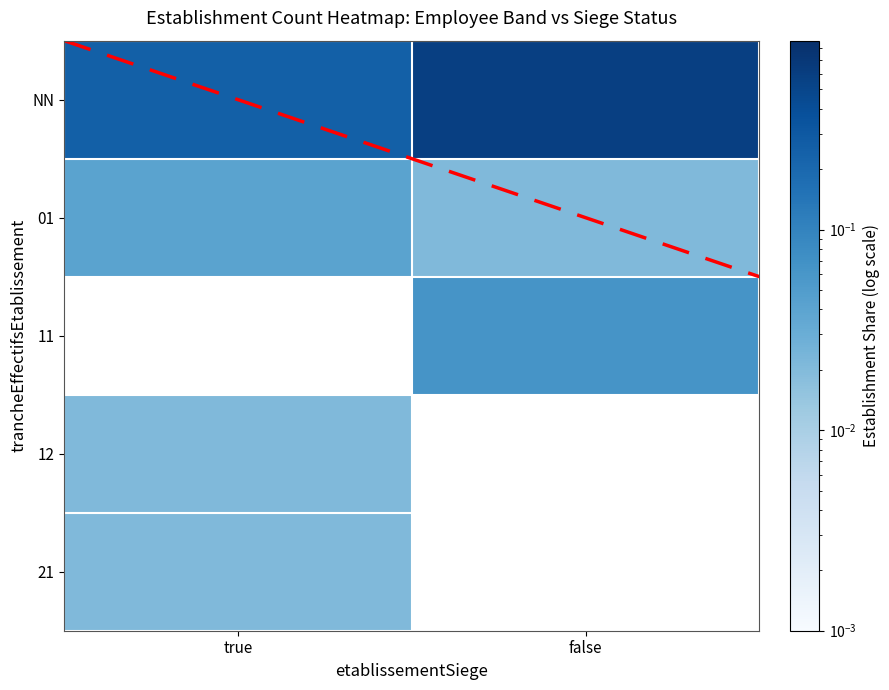

Reading right to left, what are all the values shown in this chart?

NN: false=0.6	true=0.2
01: false=0.0	true=0.0
11: false=0.1	true=0.0
12: false=0.0	true=0.0
21: false=0.0	true=0.0